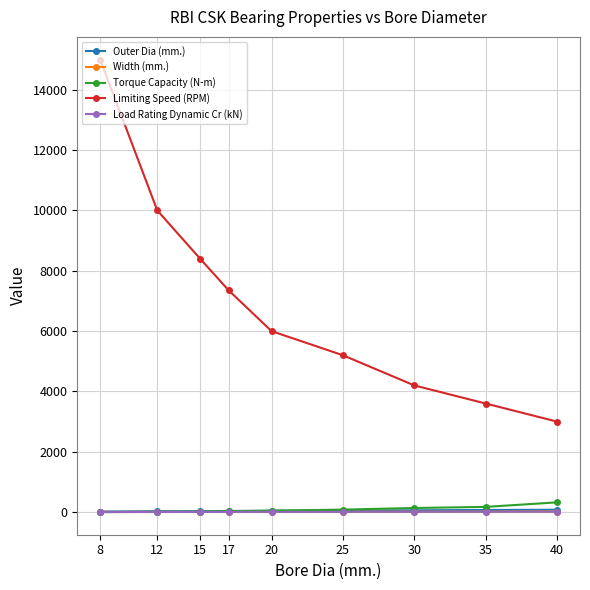

True or false: Outer Dia (mm.) and Limiting Speed (RPM) cross at least once.

False